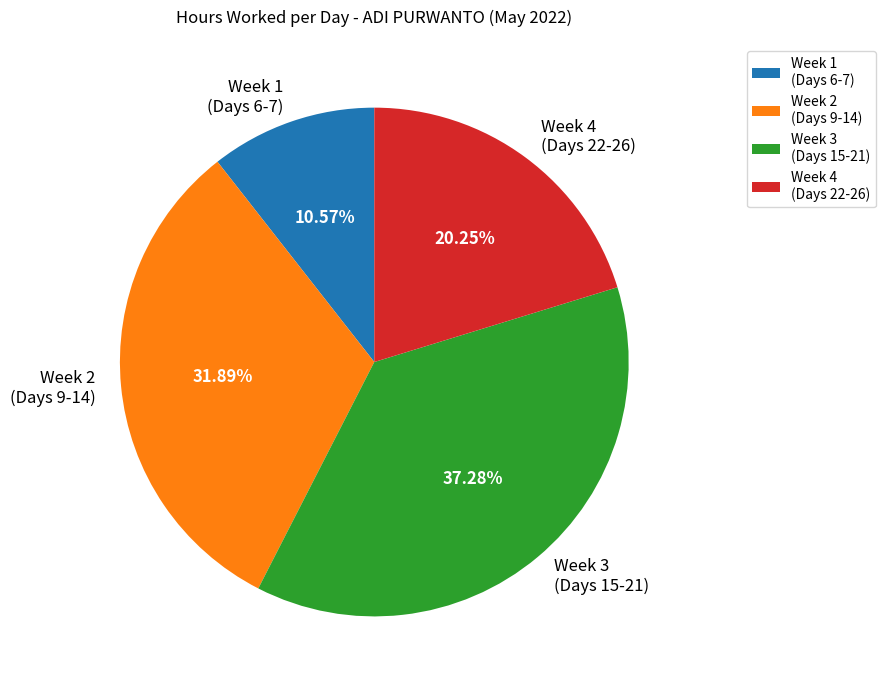

Count the number of slices in the pie.

4